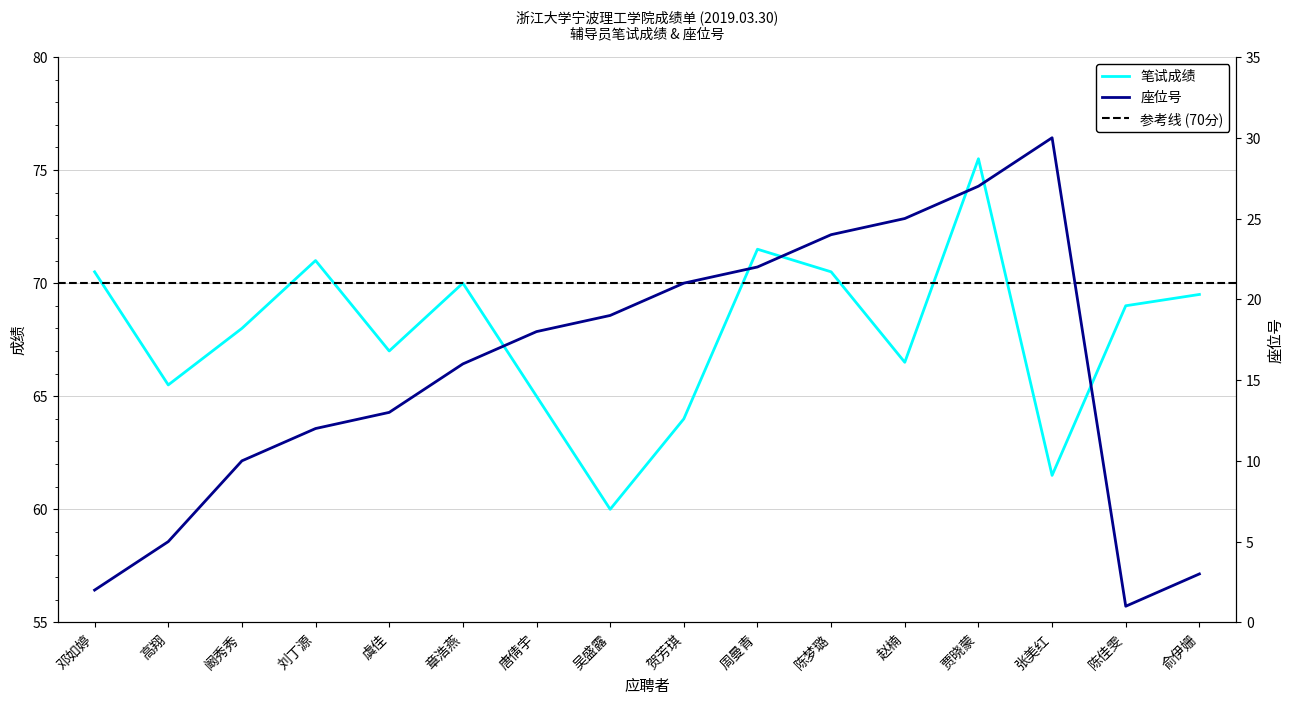

Where is the first local minimum for 辅导员?

高翔